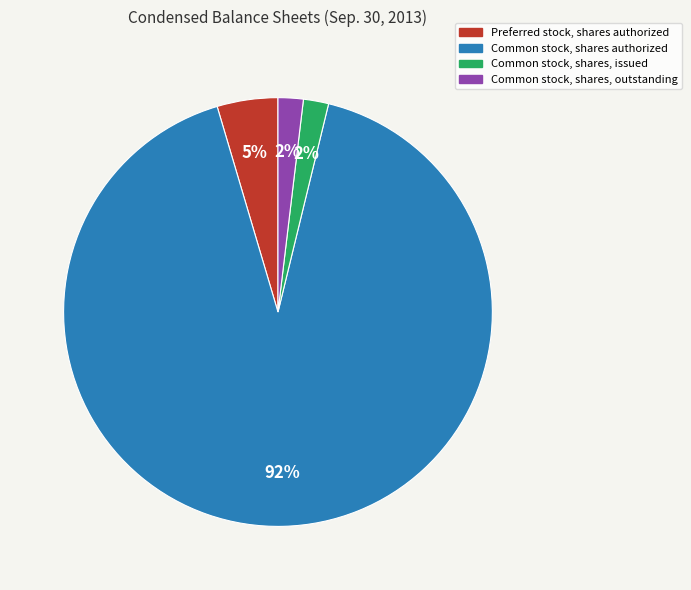

Is there a majority slice in this chart?

Yes